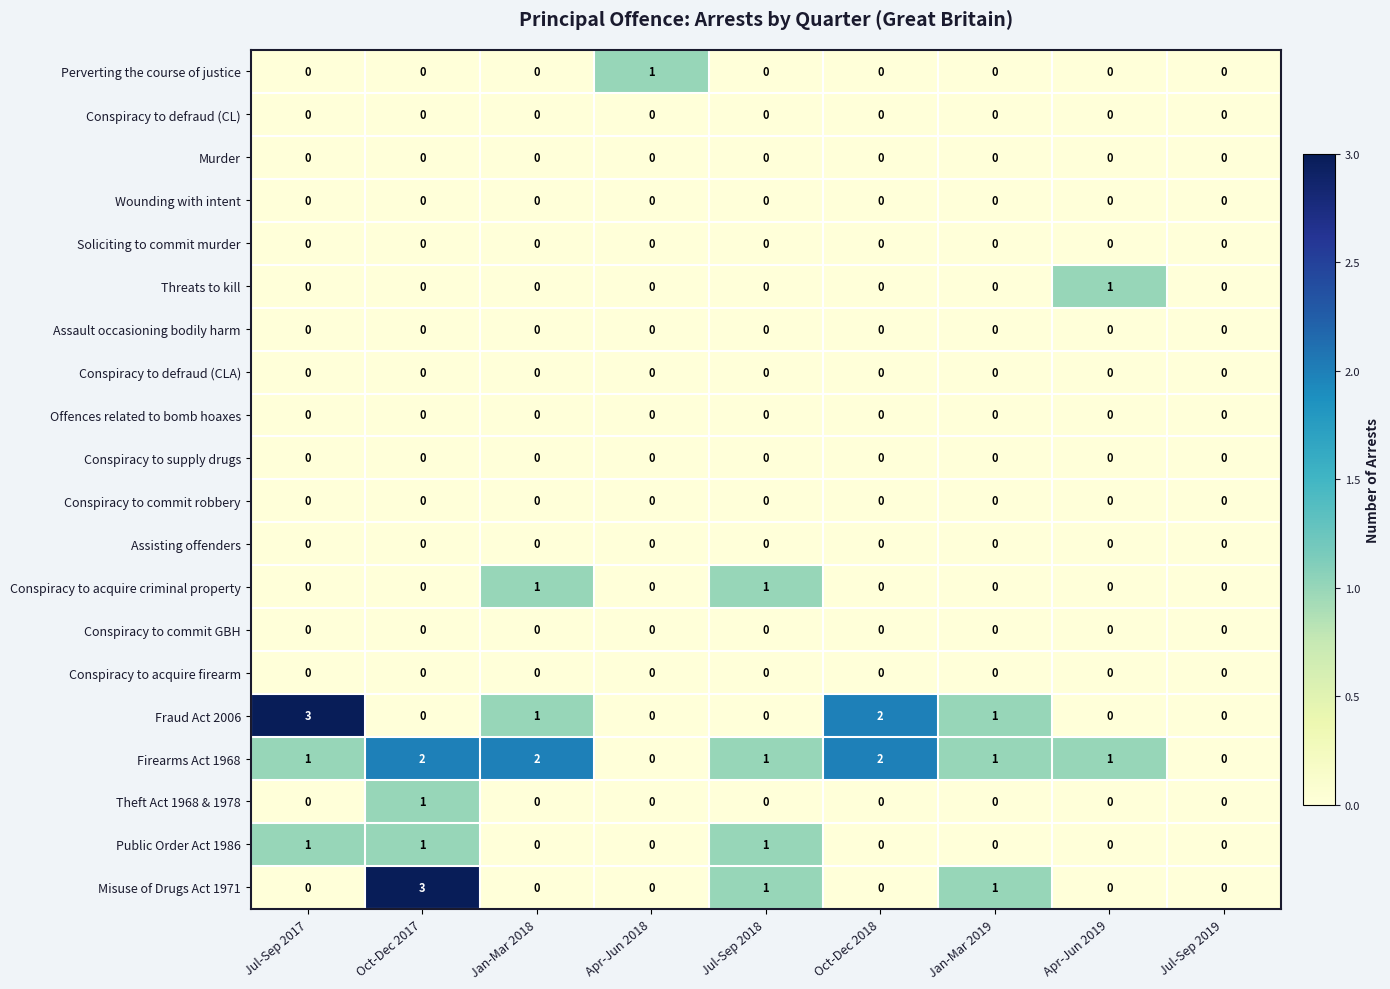

At which category is the sum across all series the highest?

Oct-Dec 2017